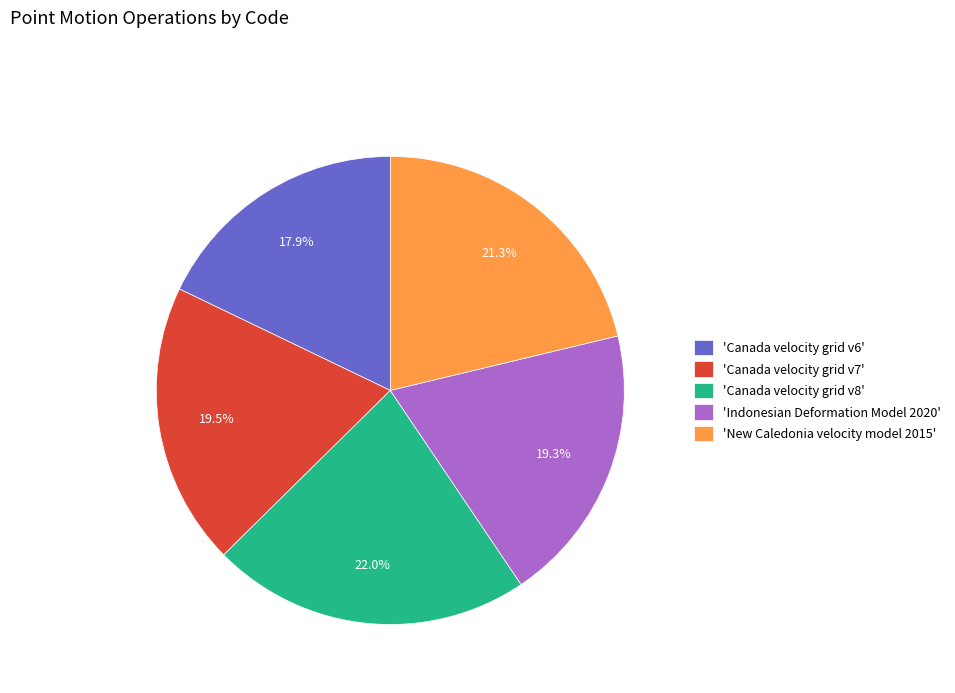

Which category has the smallest portion of the pie?

'Canada velocity grid v6'